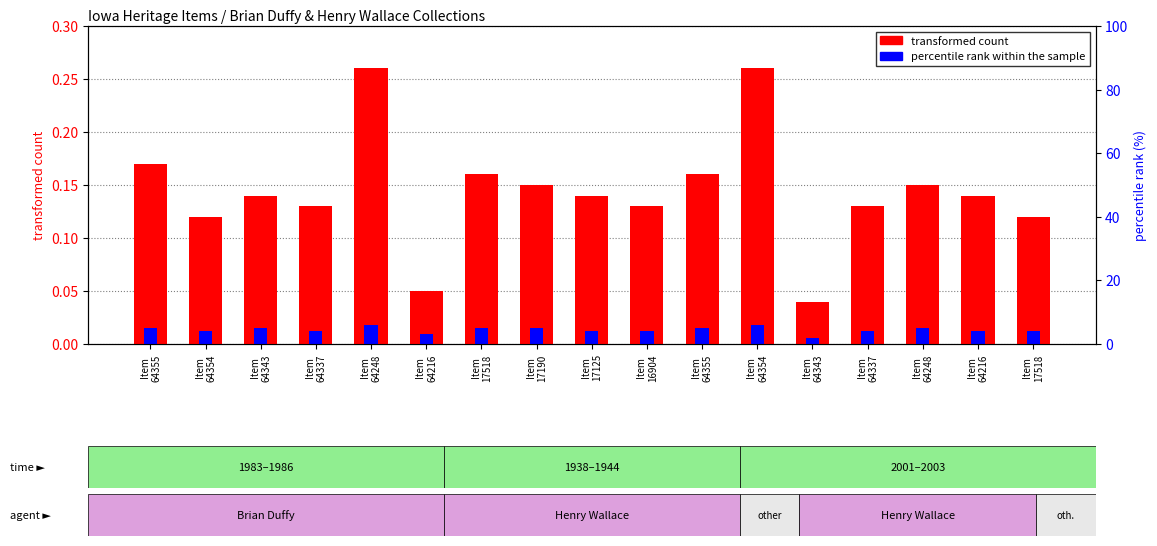

The value of transformed count at Item
16904 is 0.2. True or false?

False